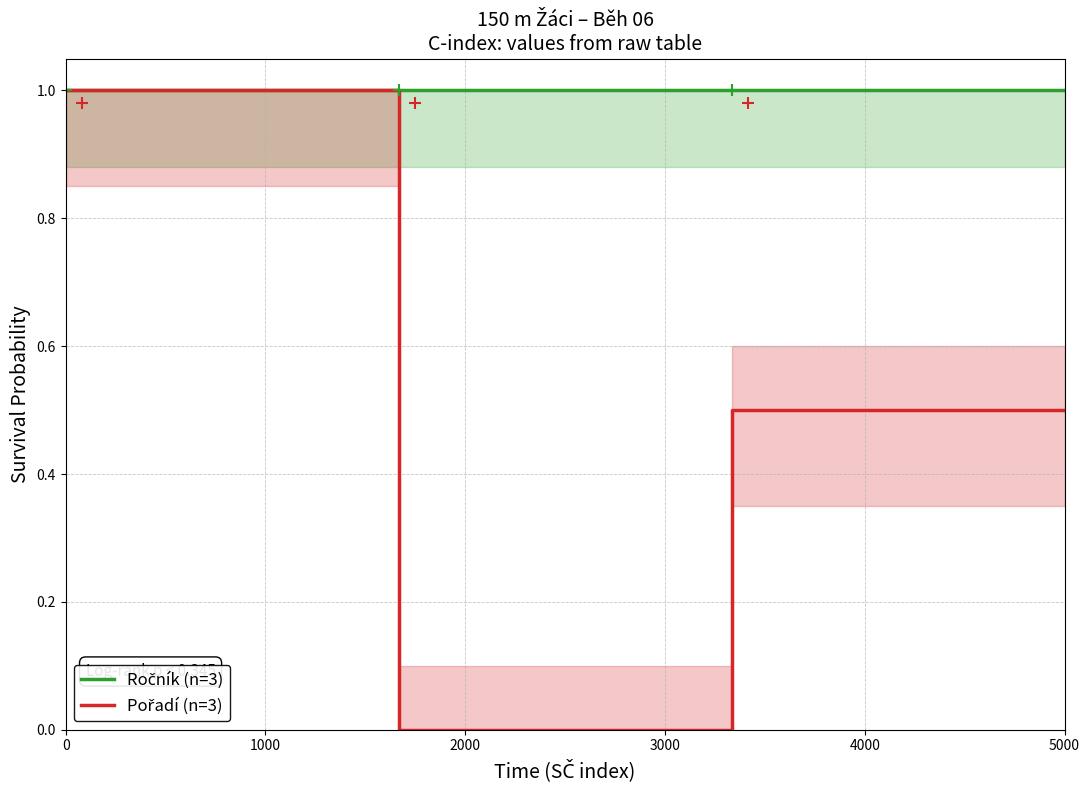

What are all the series names shown in the legend?

Ročník (n=3), Pořadí (n=3)